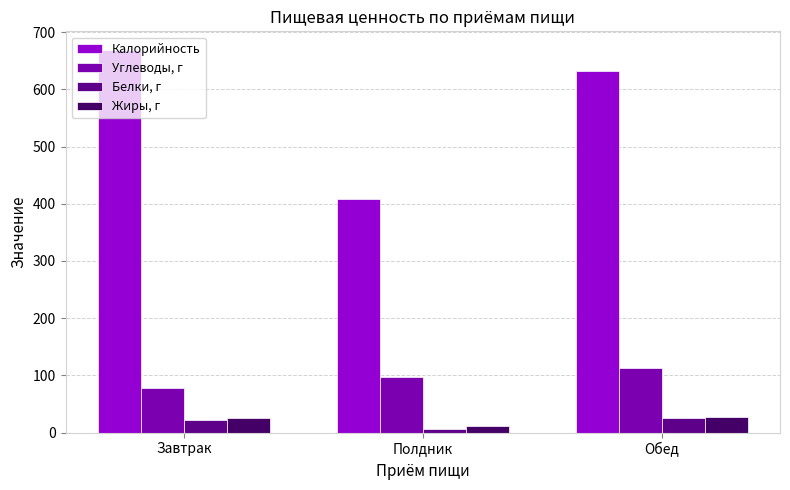

Between Завтрак and Полдник, which series saw the biggest shift?

Калорийность